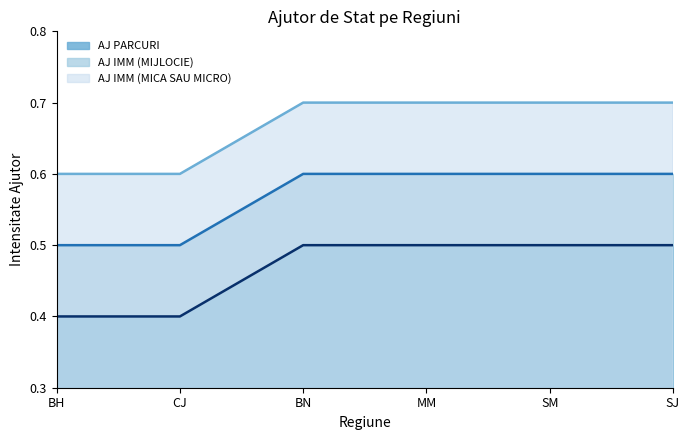

What position from the right is BH?

6